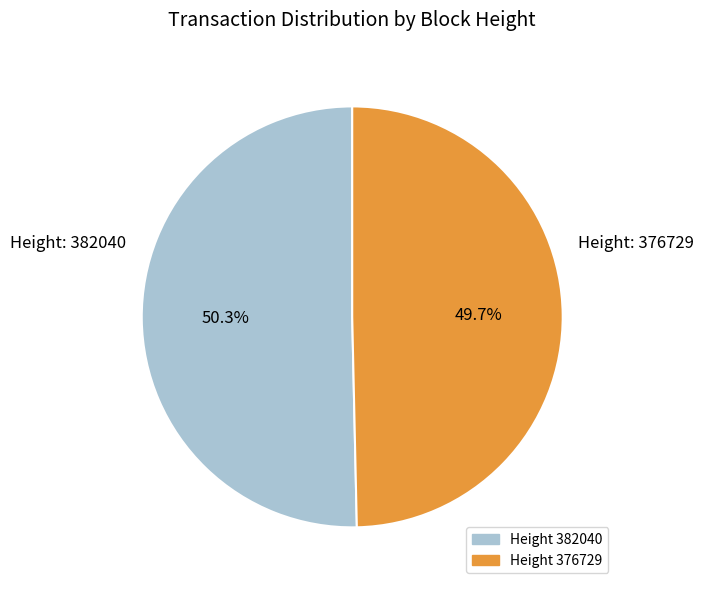

Is there any slice that represents more than half of the pie?

Yes